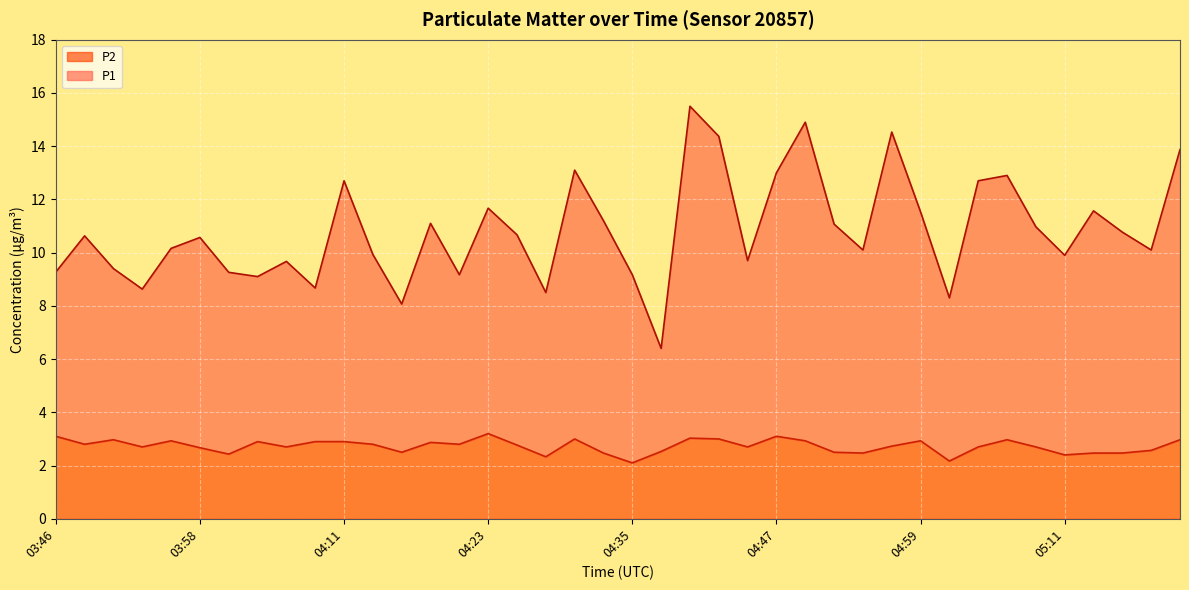

Does the chart display data point markers on the line(s)?

No